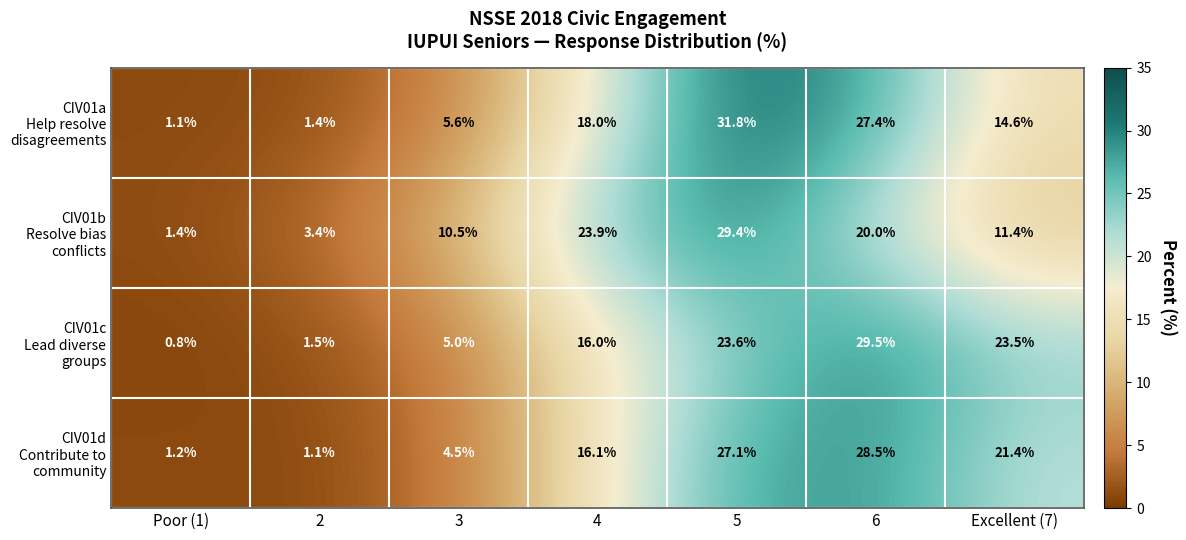

At which category is the sum across all series the highest?

5